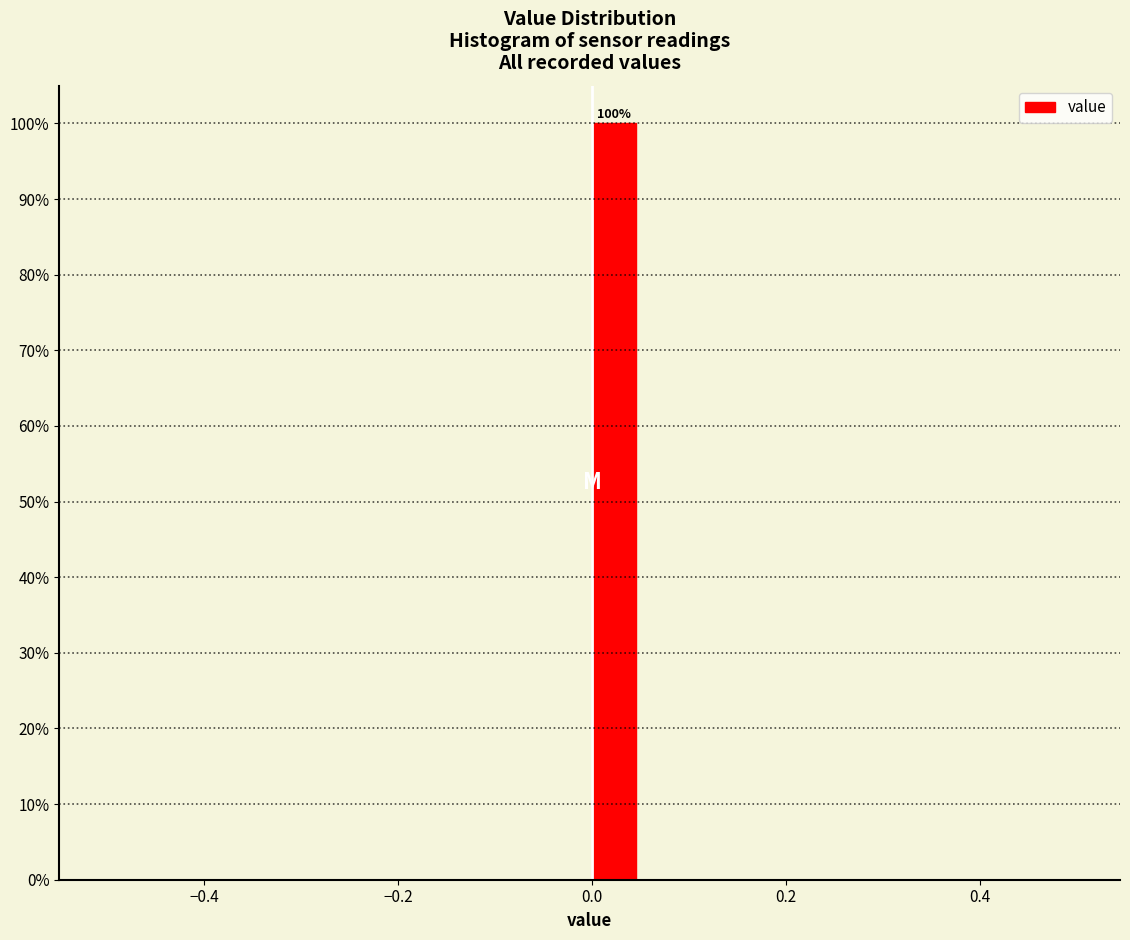

Around what value on the x-axis is the tallest bar? Give the approximate position of its centre, as read against the axis.

0.02